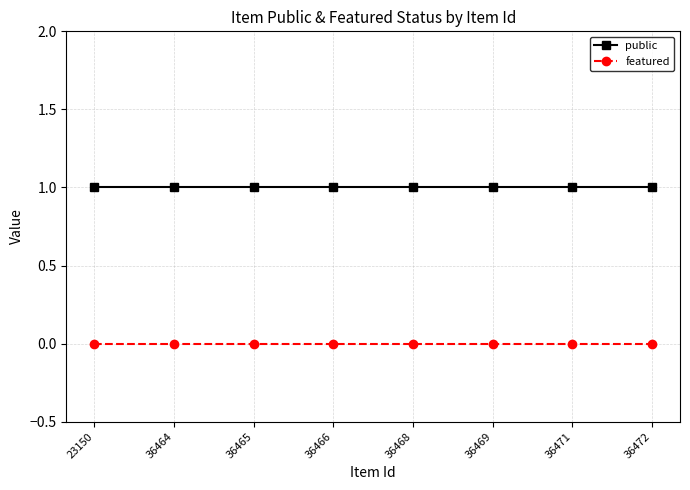

What is the value of the public point at the 3rd from the left?

1